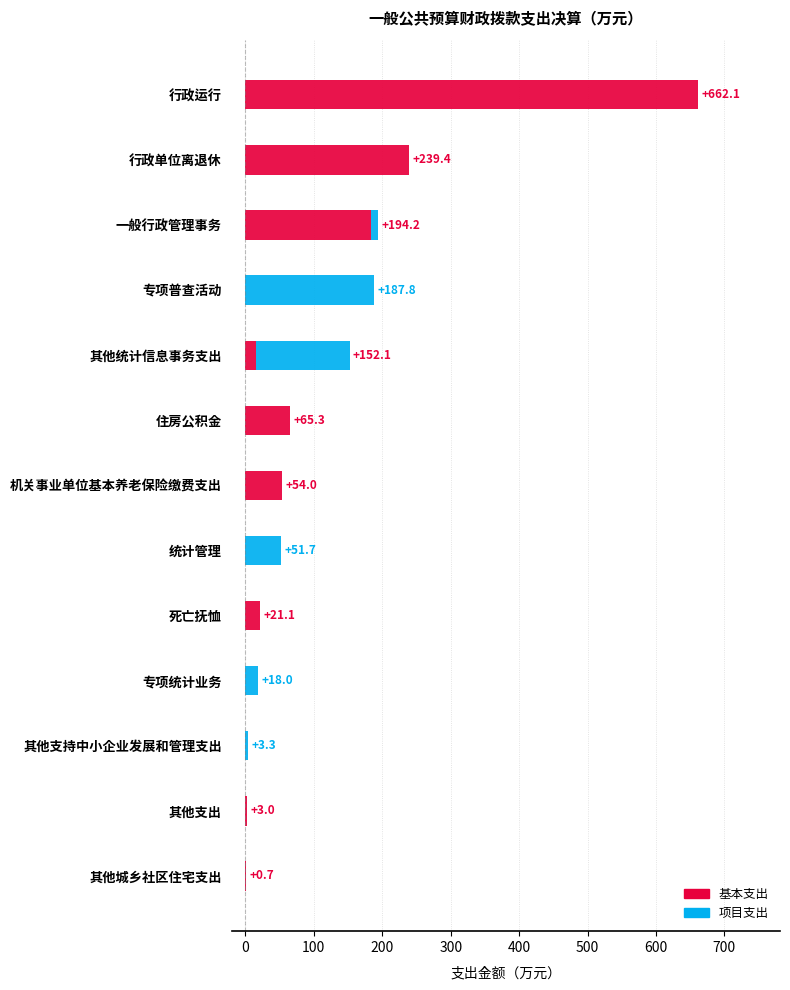

At which category is the sum across all series the highest?

行政运行